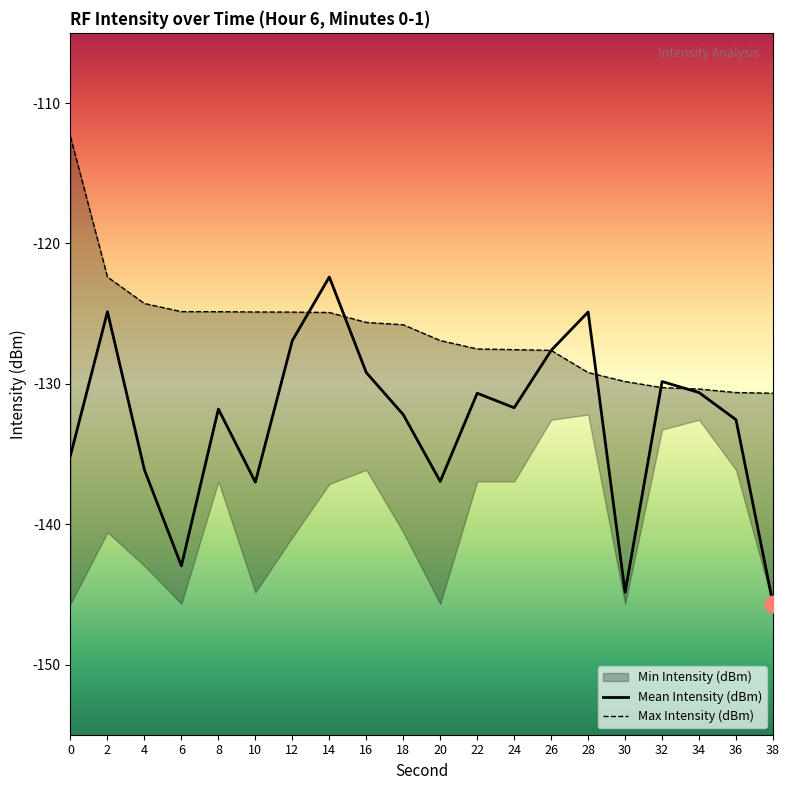

Read the Max Intensity (dBm) value at 14.

-124.9